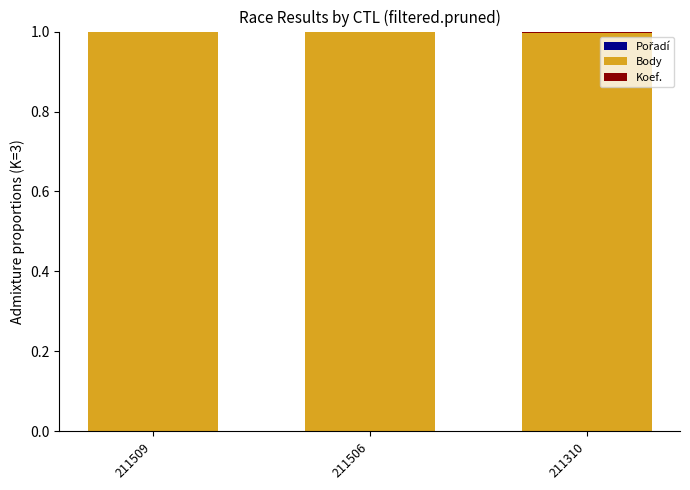

Are the bars grouped side by side (vs. stacked)?

No